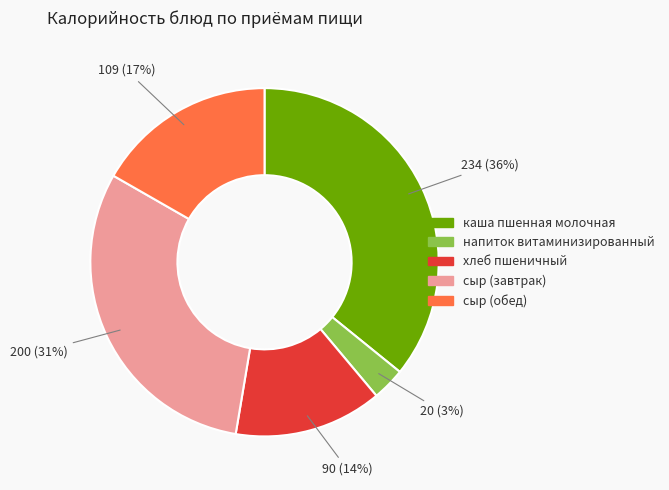

Combined, do сыр (завтрак) and сыр (обед) account for over 50%?

No